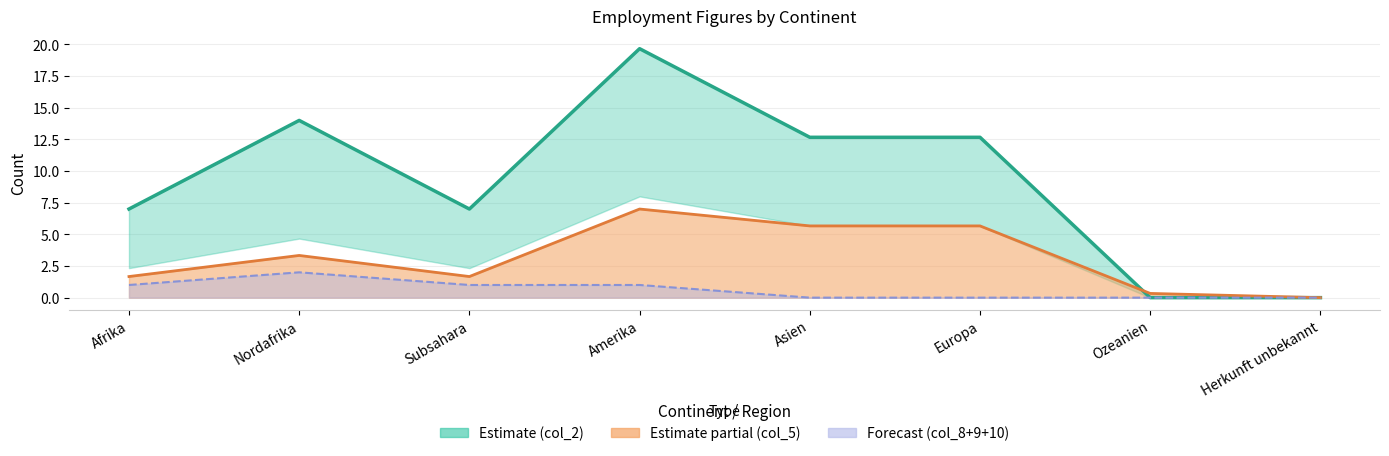

Rank the series at Asien from lowest to highest value.

col_8, col_5, col_2